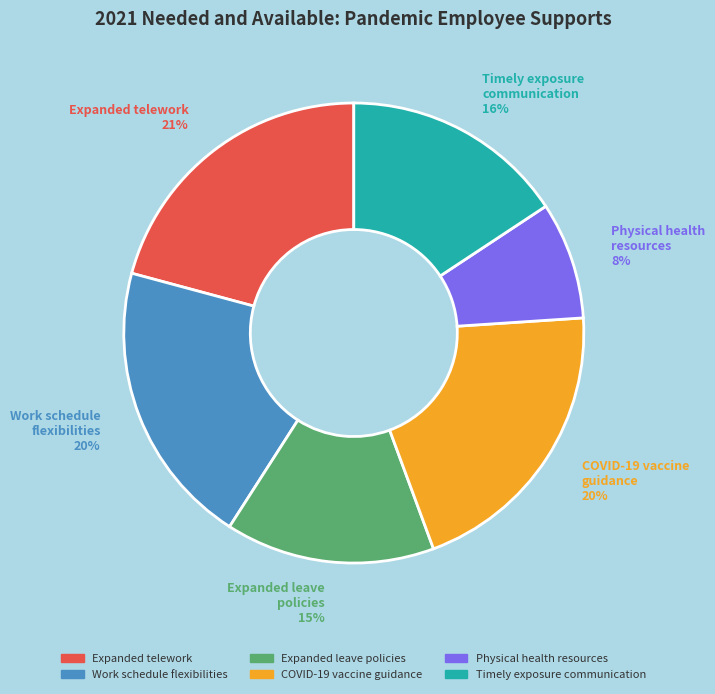

The COVID-19 vaccine guidance 20% slice represents 20% of the pie. True or false?

True